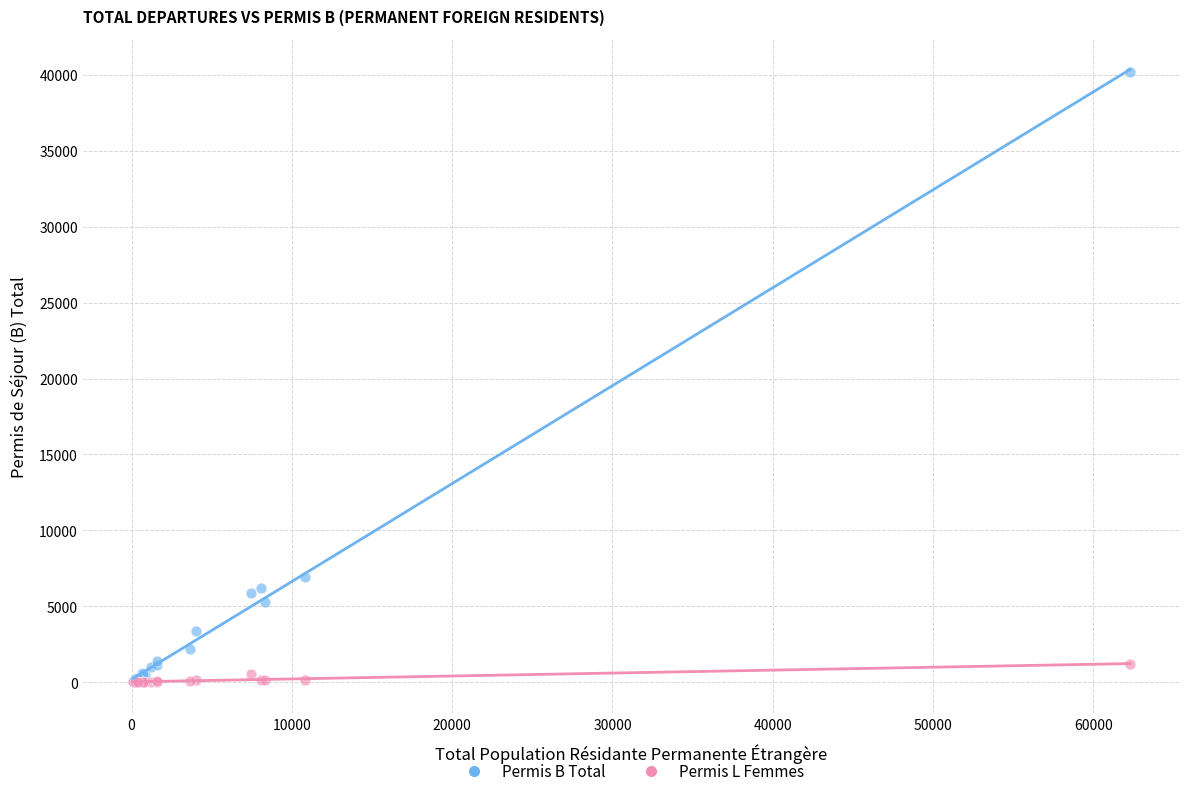

Across all series, what Y value is closest to 20102?

6953